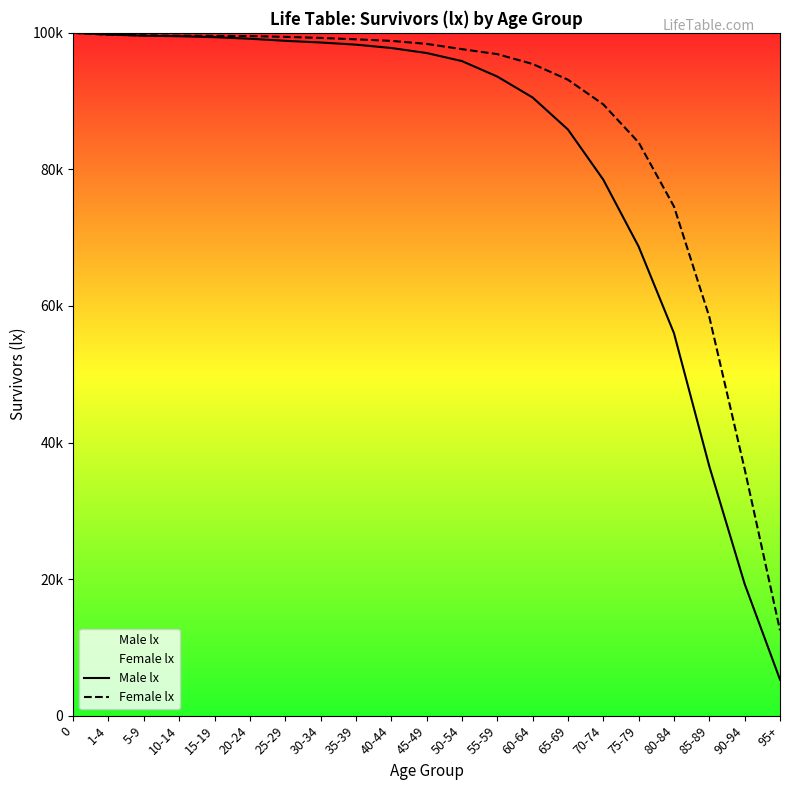

What is the value of the Female lx point at the 17th from the left?

83951